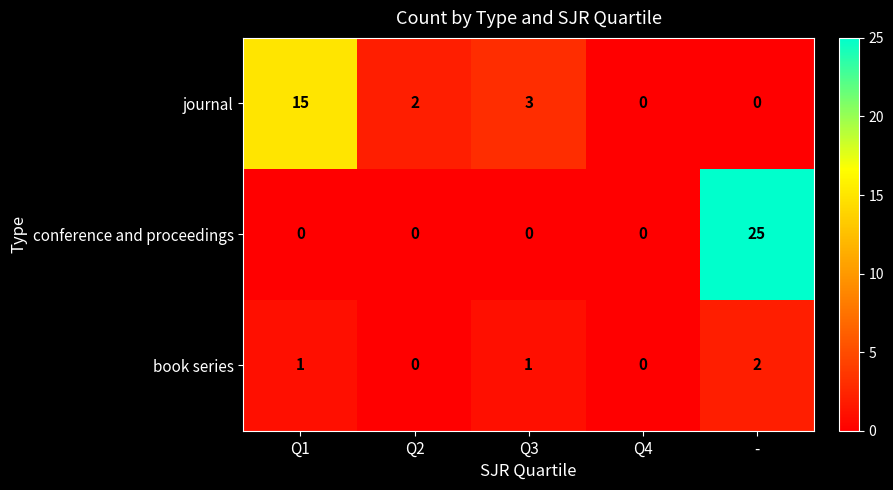

Reading left to right, extract all data points from this chart.

journal: 15	2	3	0	0
conference and proceedings: 0	0	0	0	25
book series: 1	0	1	0	2